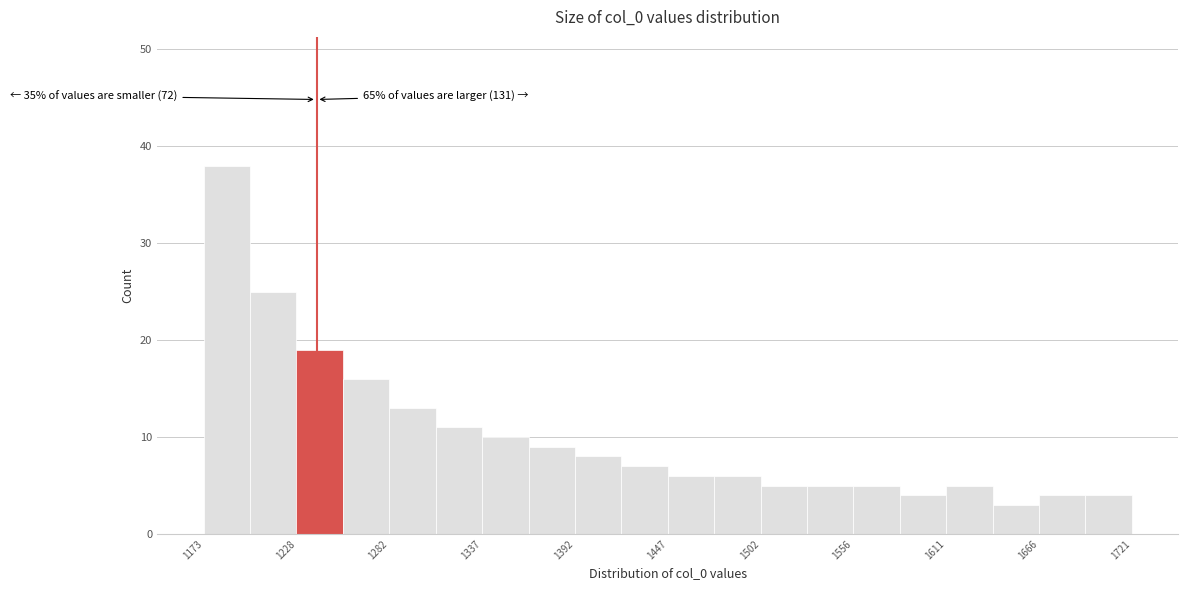

Read against the x-axis, roughly where is the centre of the tallest bar?

1190